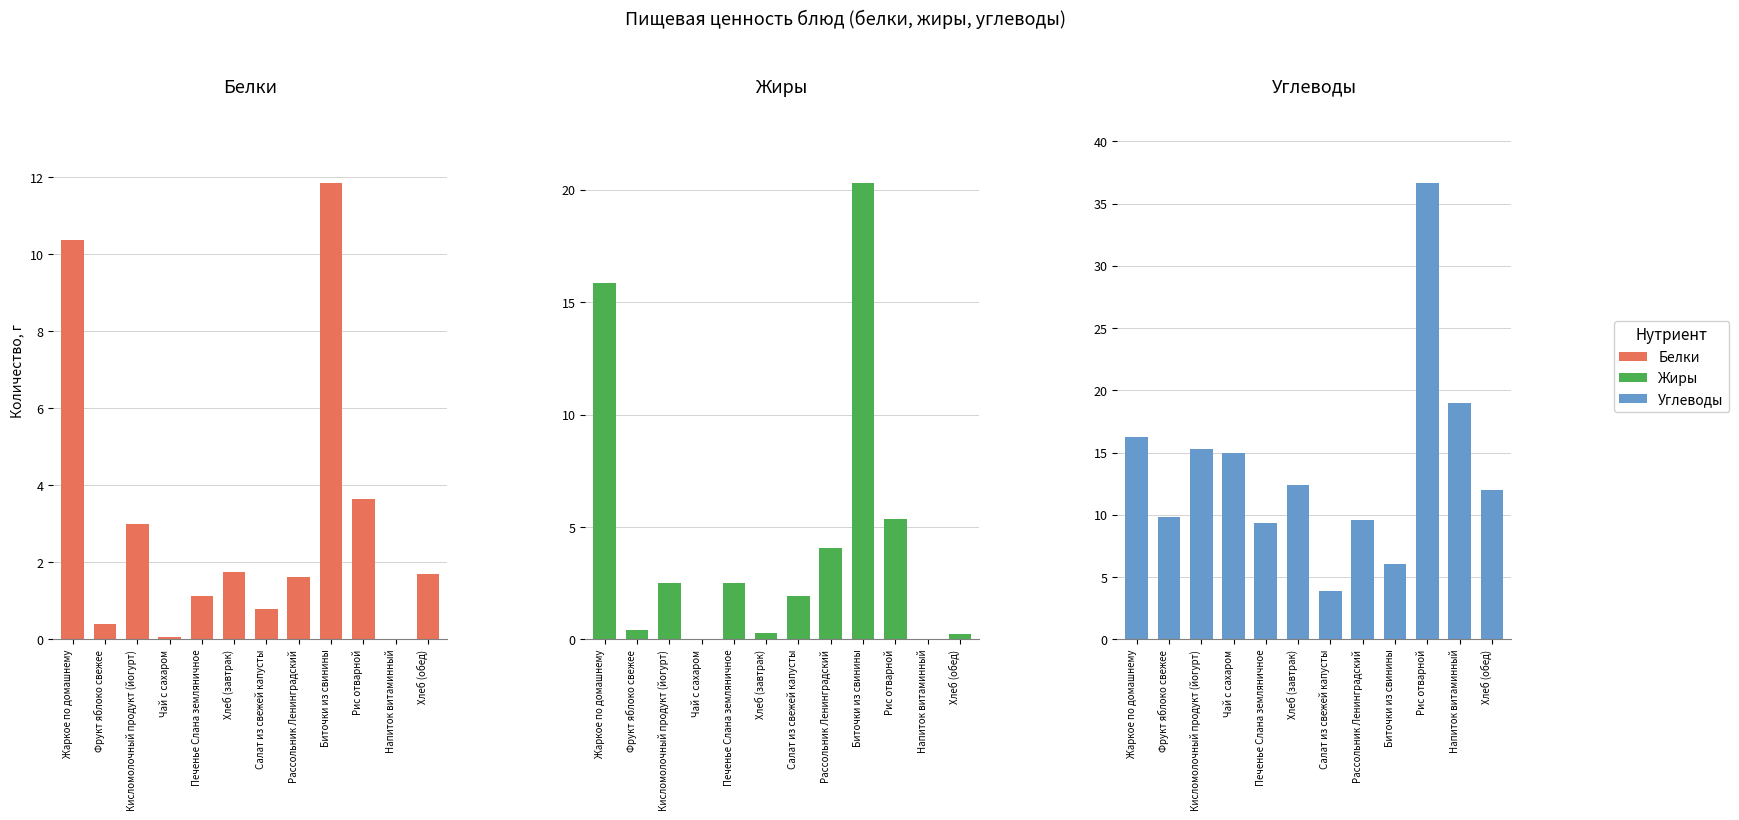

Reading left to right, what are all the values shown in this chart?

Белки: 10.4	0.4	3.0	0.1	1.1	1.8	0.8	1.6	11.9	3.6	0.0	1.7
Жиры: 15.8	0.4	2.5	0.0	2.5	0.3	1.9	4.1	20.3	5.4	0.0	0.3
Углеводы: 16.3	9.8	15.3	15.0	9.4	12.4	3.9	9.6	6.1	36.7	19.0	12.0